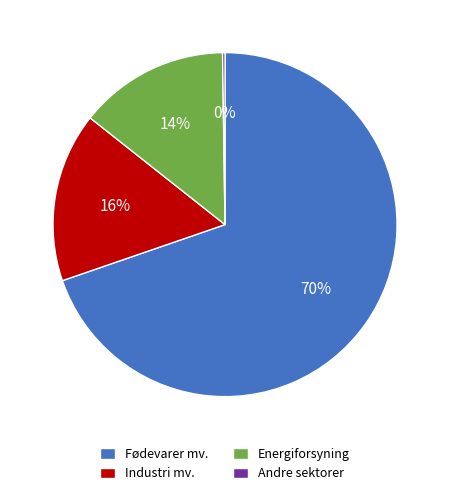

Which slice is the largest?

Fødevarer mv.